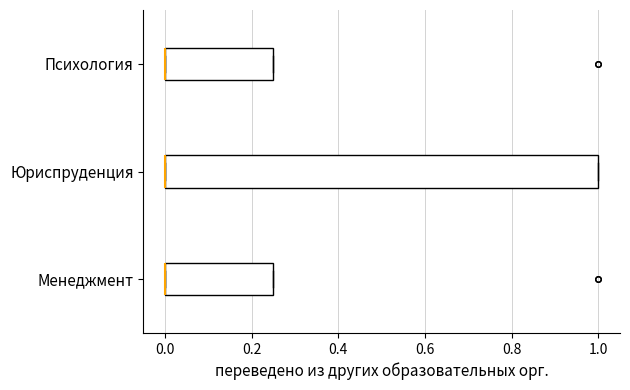

Reading bottom to top, read every box against the x-axis: the position of its median line, the range the box covers, and the ends of its whiskers. The values are not printed on the chart, so give them approximately, as read against the axis.

Менеджмент: median 0.00 (drawn on the box's left edge), box 0.00 to 0.26, whiskers 0.00 to 0.26
Юриспруденция: median 0.00 (drawn on the box's left edge), box 0.00 to 1.00, whiskers 0.00 to 1.00
Психология: median 0.00 (drawn on the box's left edge), box 0.00 to 0.26, whiskers 0.00 to 0.26